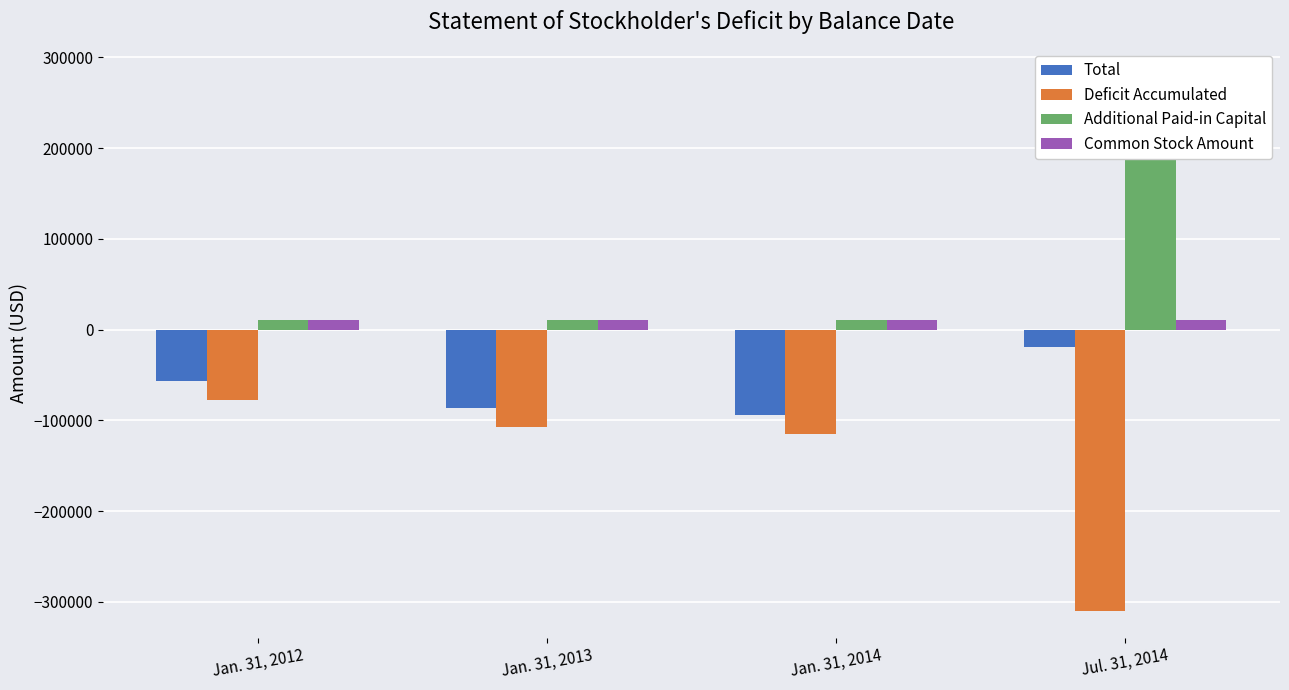

What position from the left is Jan. 31, 2013?

2